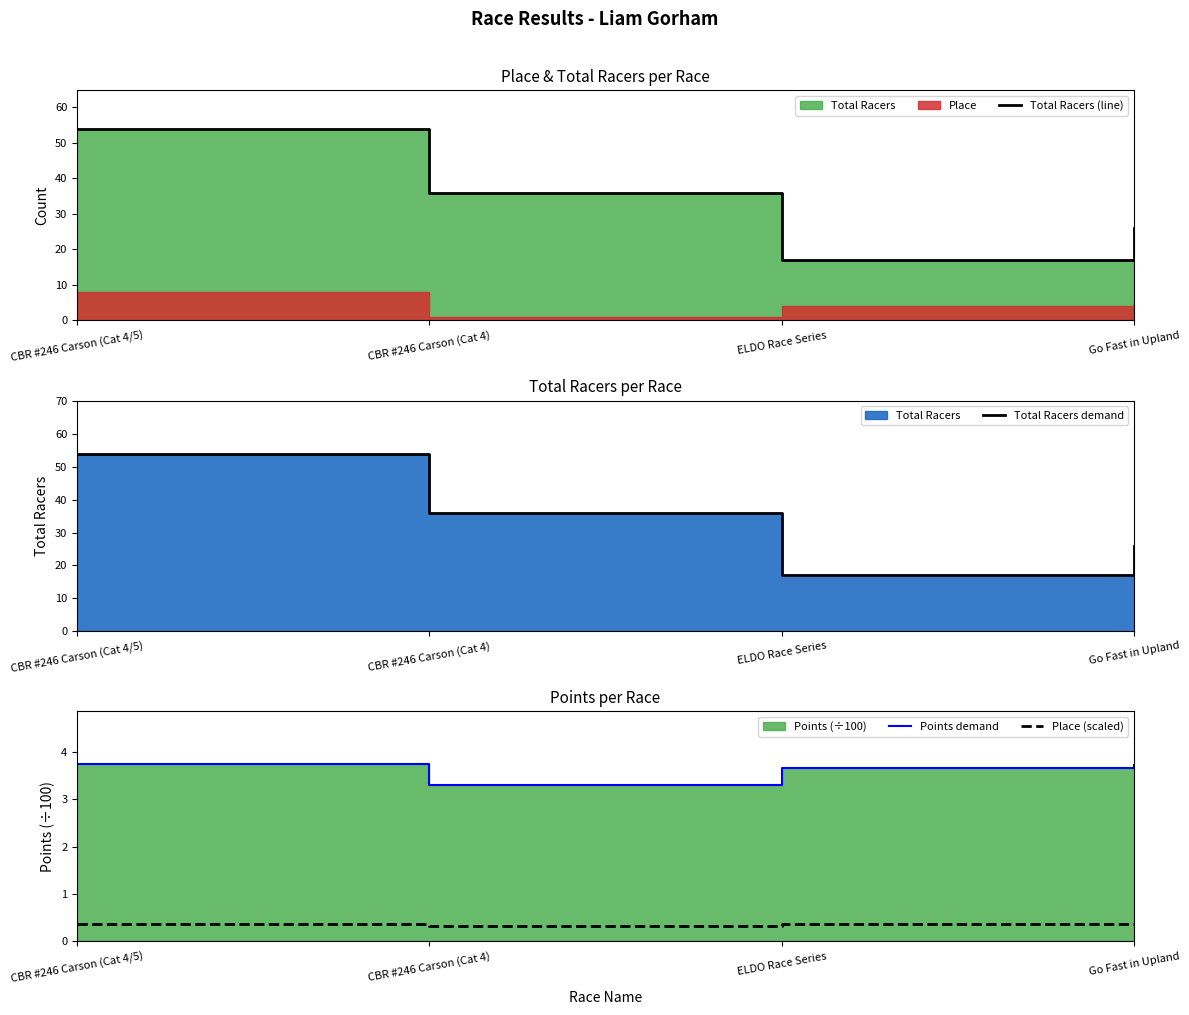

How many interior local valleys does the Points demand series have?

1